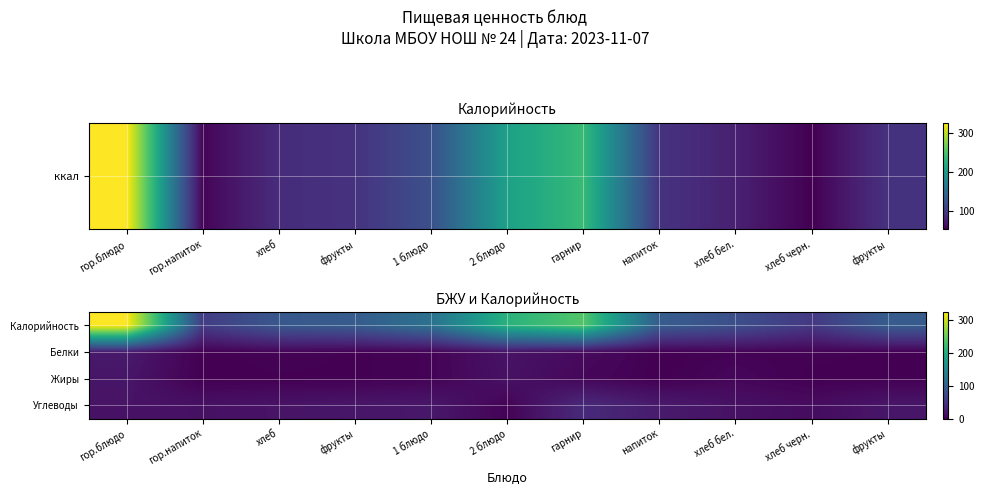

Which series has the largest range (max minus min)?

Калорийность